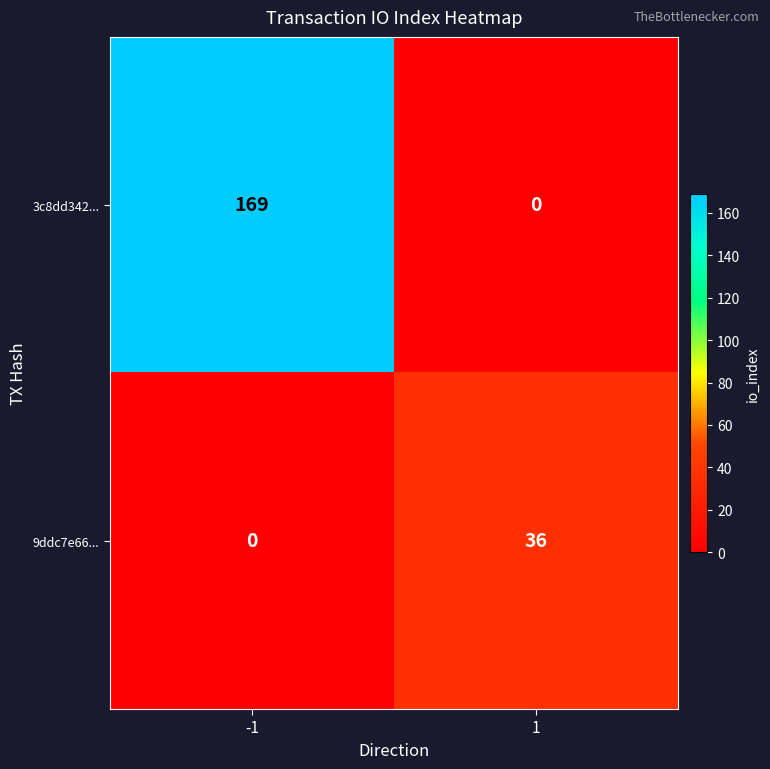

The value of 9ddc7e66... at -1 is 0. True or false?

True